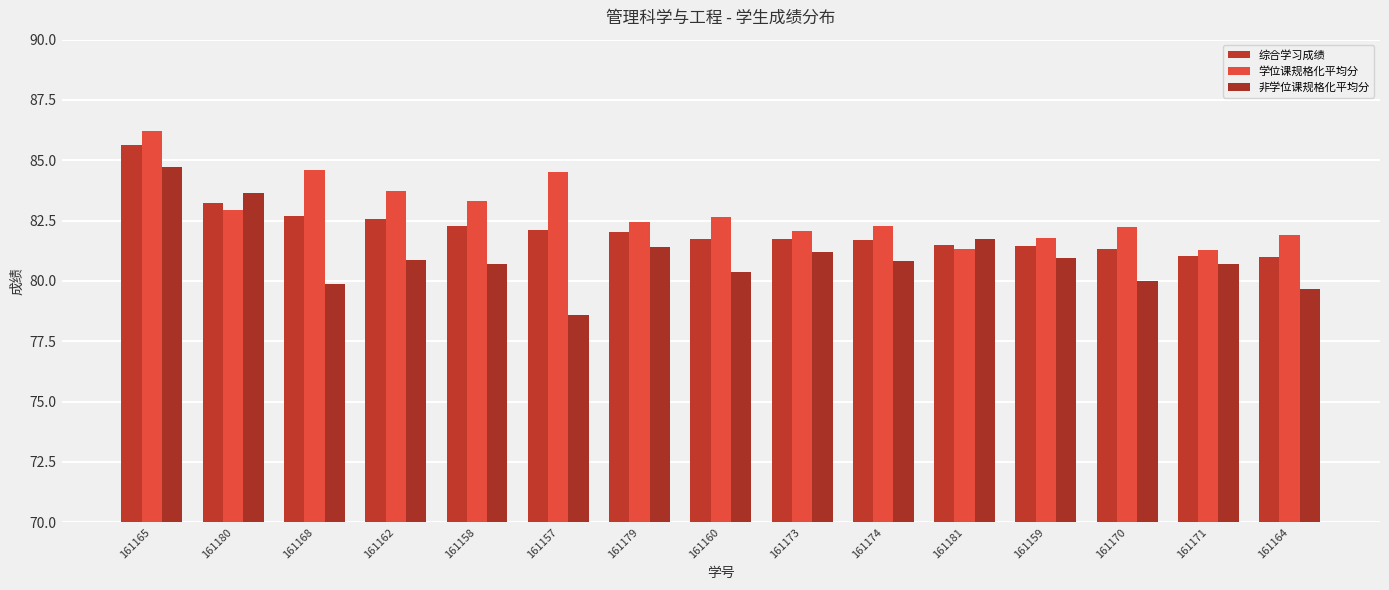

What is the highest value of the 学位课规格化平均分 series?

86.2